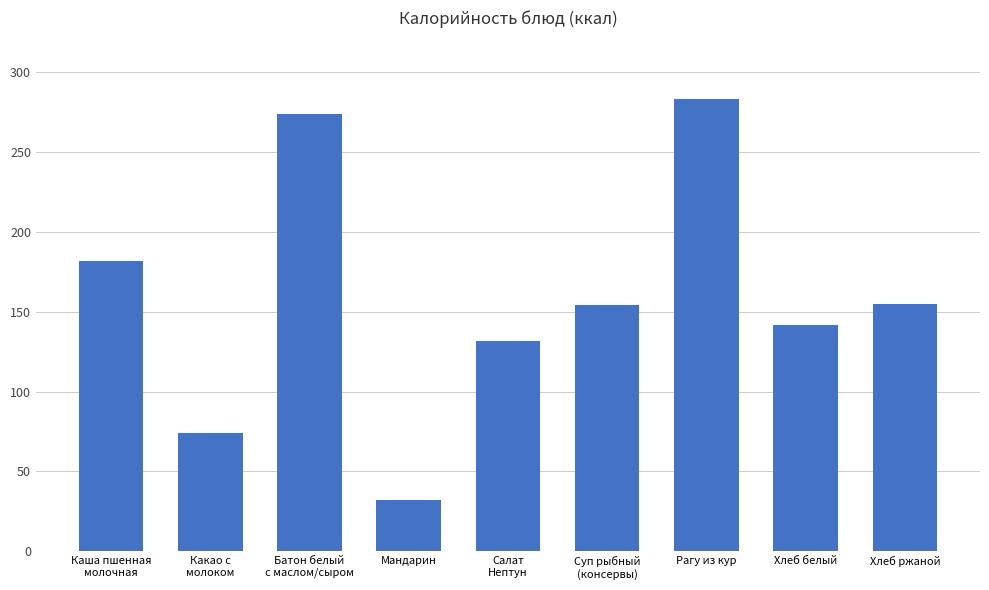

How many categories are shown in the chart?

9